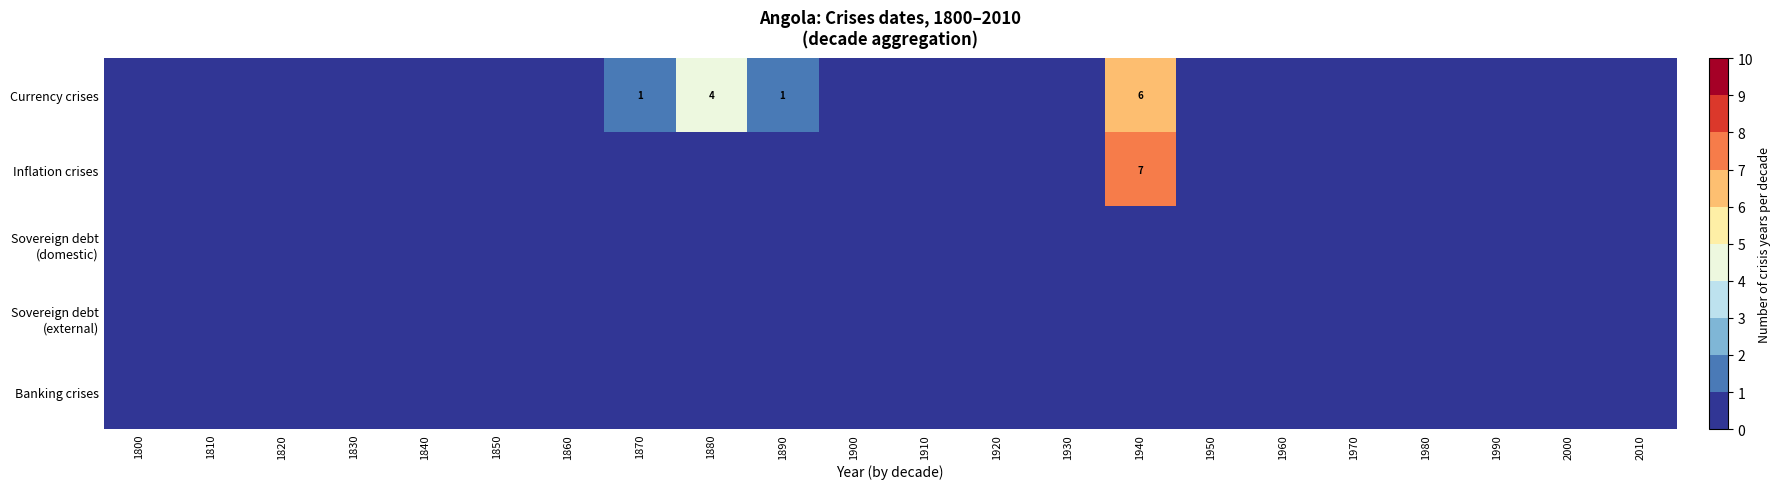

At how many categories does at least one series exceed 0?

4